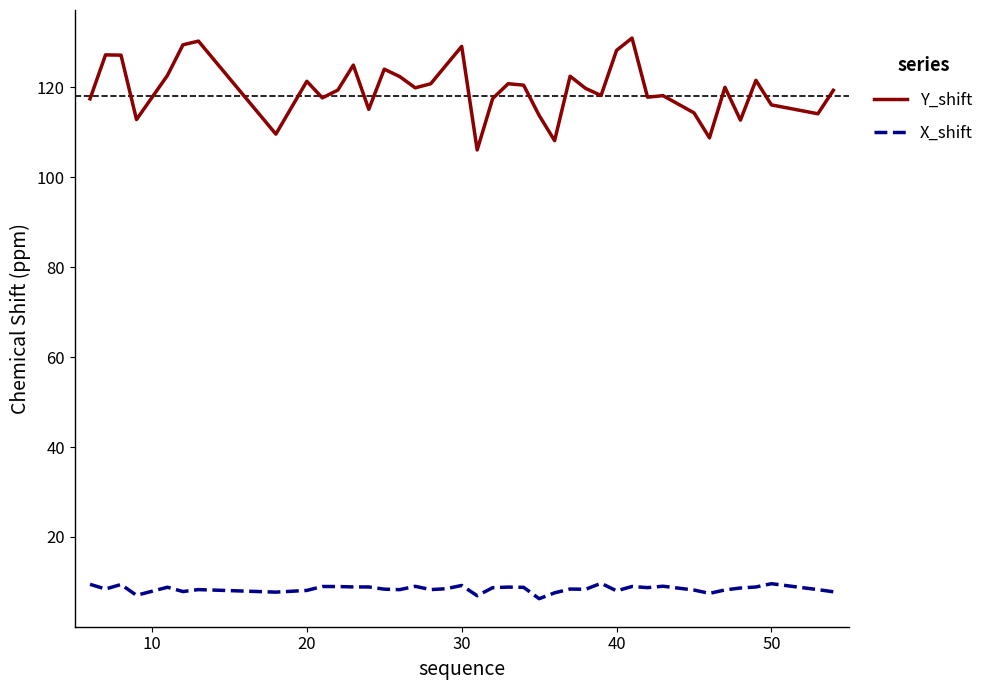

What is the maximum value for Y_shift?

131.0